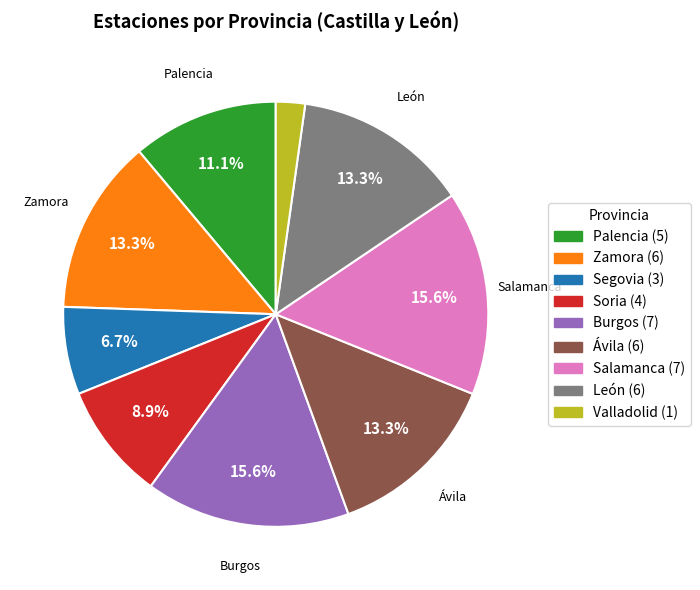

Is there a majority slice in this chart?

No